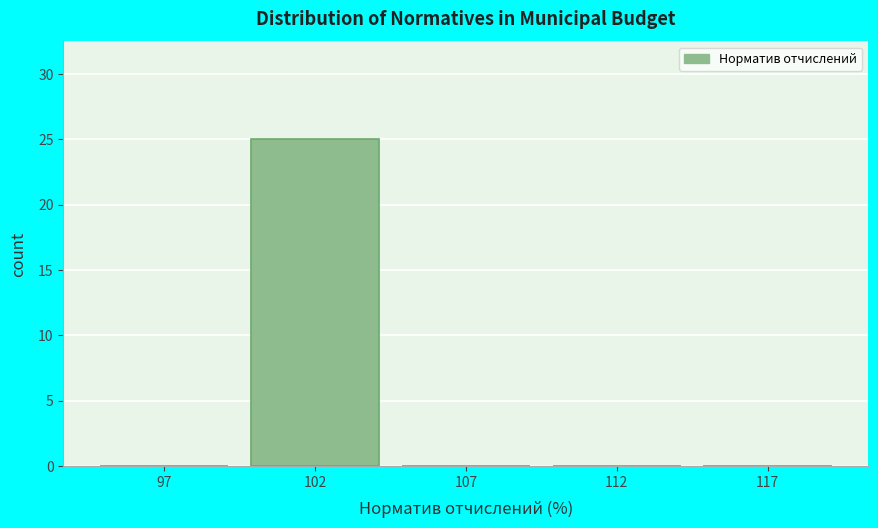

Reading left to right, transcribe all the data shown in this chart.

97=0	102=25	107=0	112=0	117=0